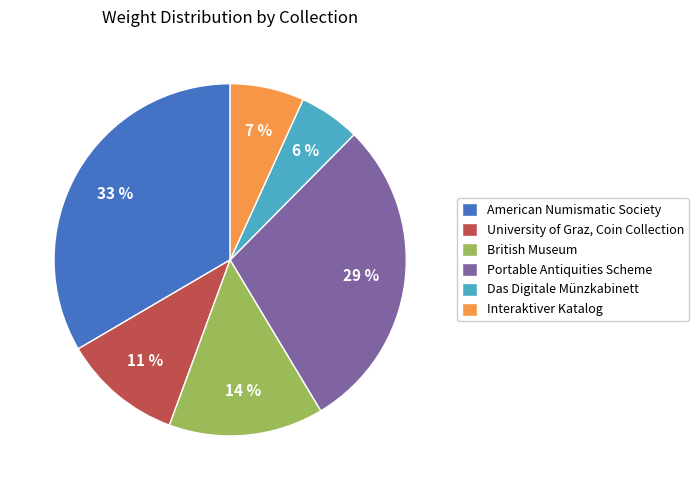

To the nearest percent, what portion does British Museum represent?

14%